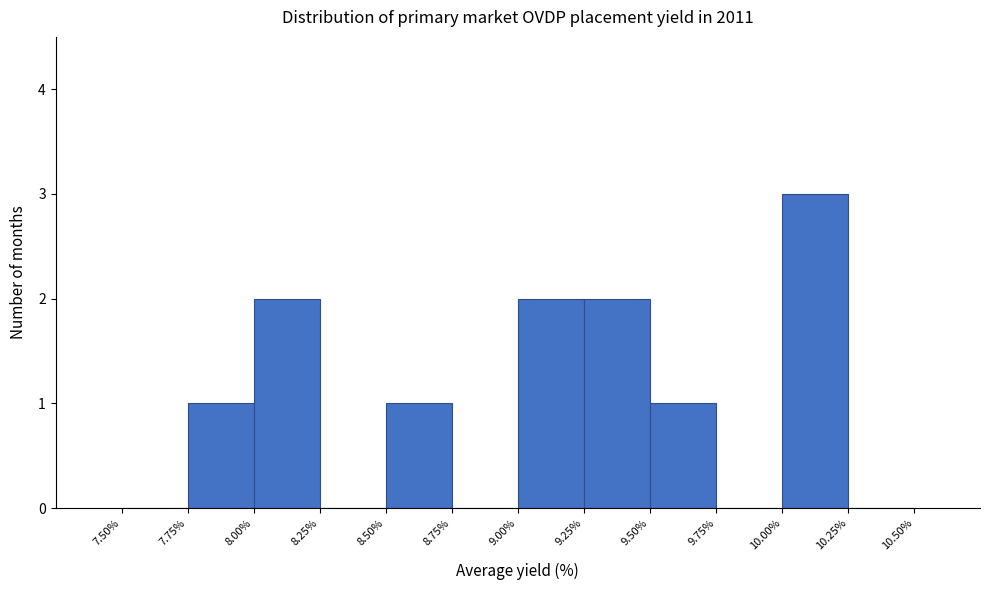

How tall is the bar that spans 9.00% to 9.25% on the x-axis? The values are not printed on the chart, so give them approximately, as read against the axis.

2